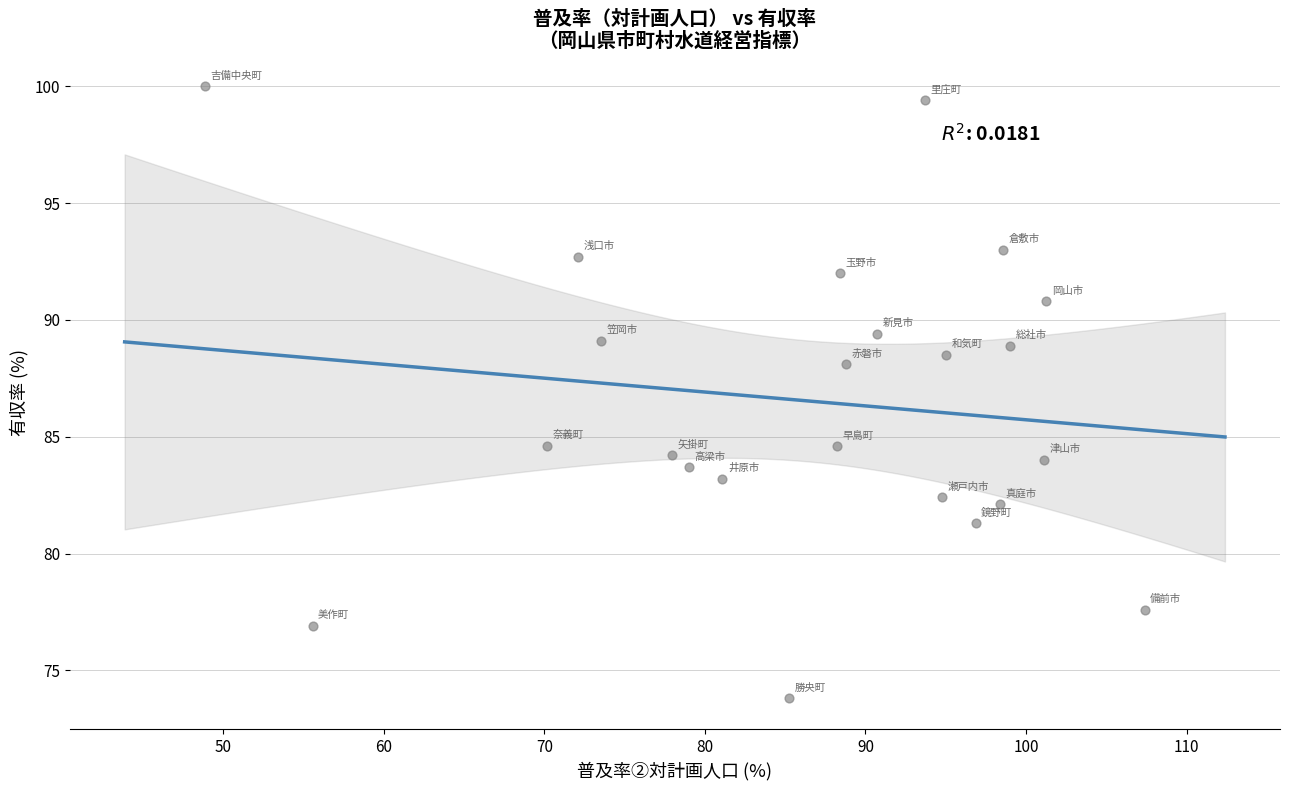

What is the range of X values (max minus min)?

58.5